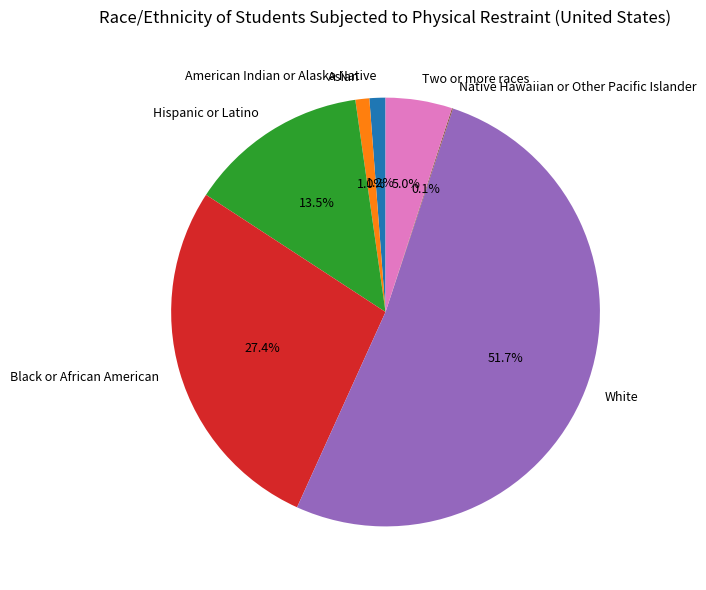

Between American Indian or Alaska Native and White, which is larger?

White